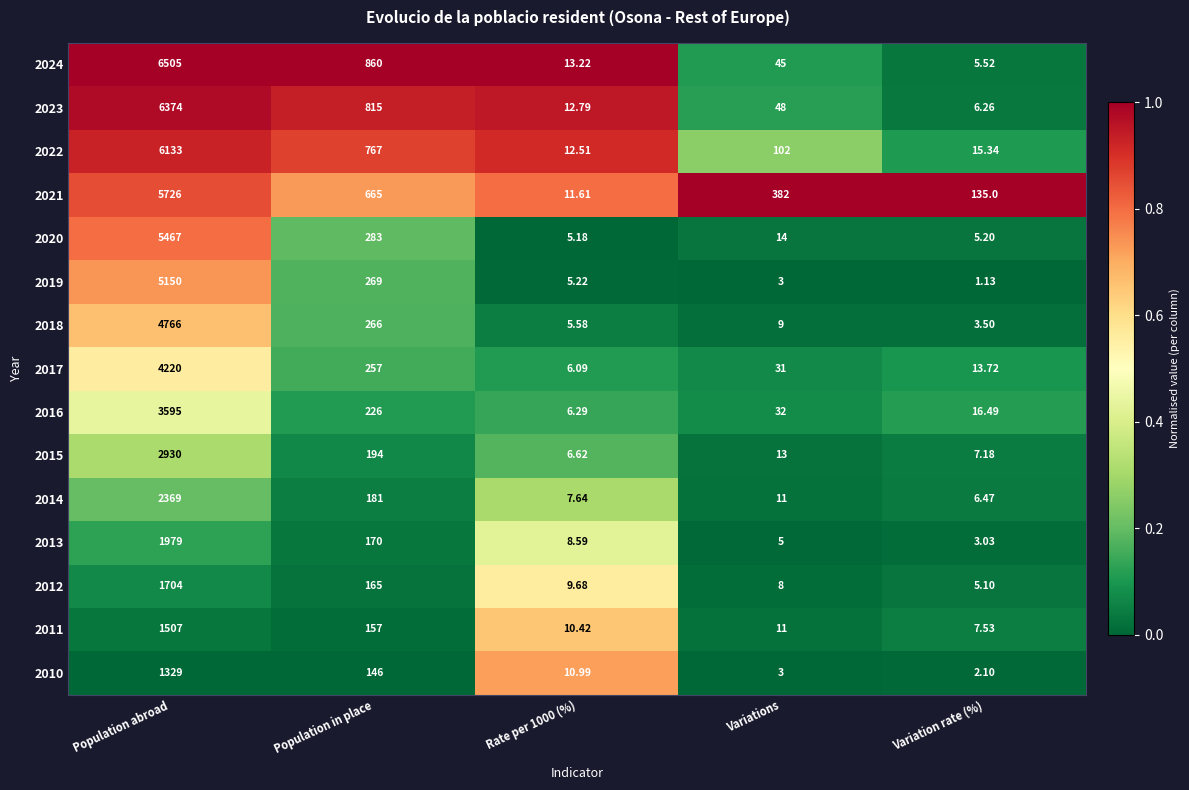

Rank the series at Population abroad from highest to lowest value.

2024, 2023, 2022, 2021, 2020, 2019, 2018, 2017, 2016, 2015, 2014, 2013, 2012, 2011, 2010